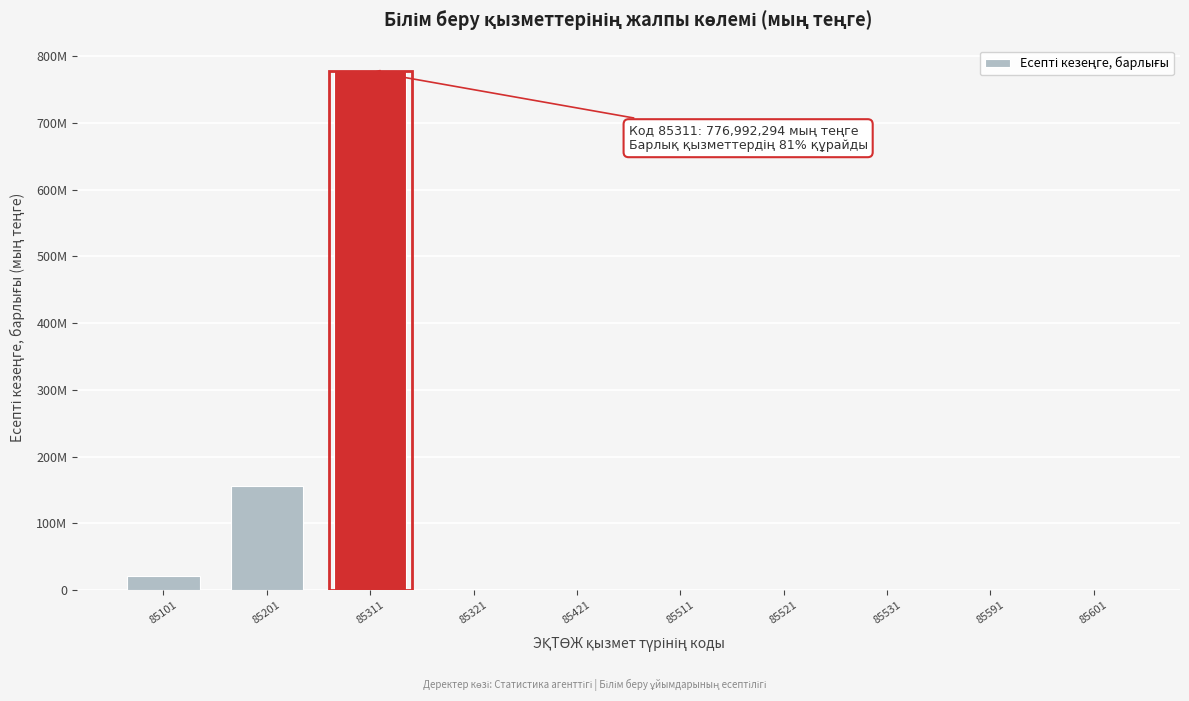

Are the bars horizontal?

No